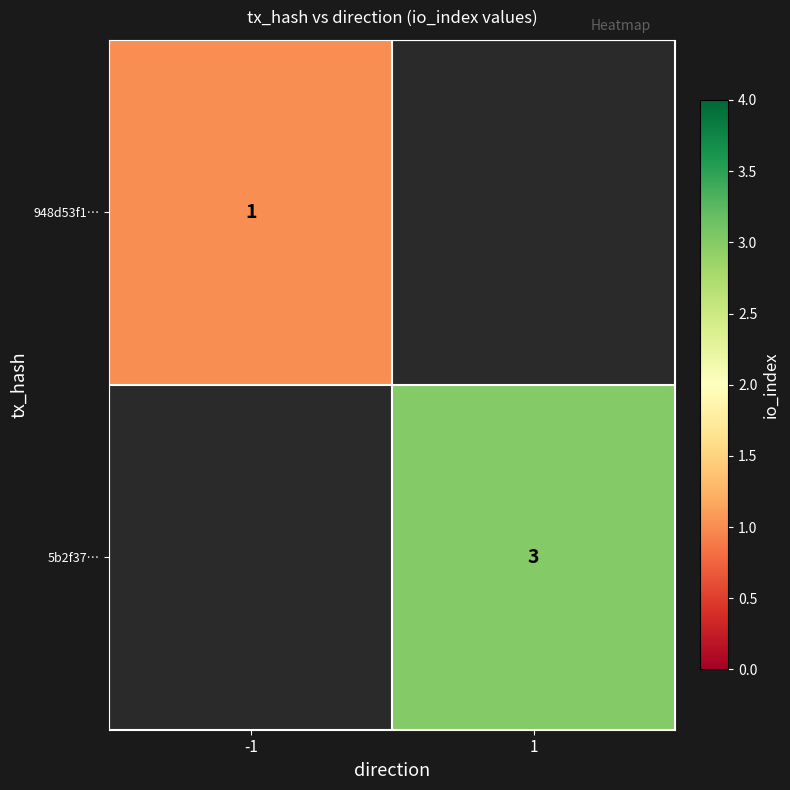

The value of 948d53f1… at -1 is 0.6. True or false?

False